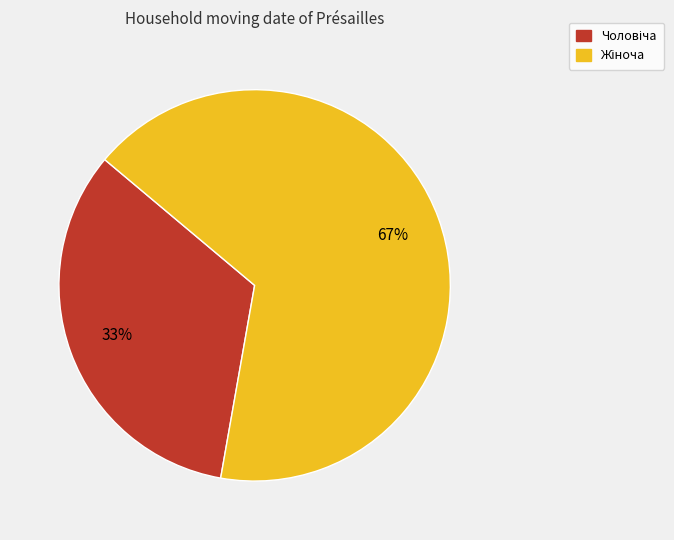

Is there a majority slice in this chart?

Yes